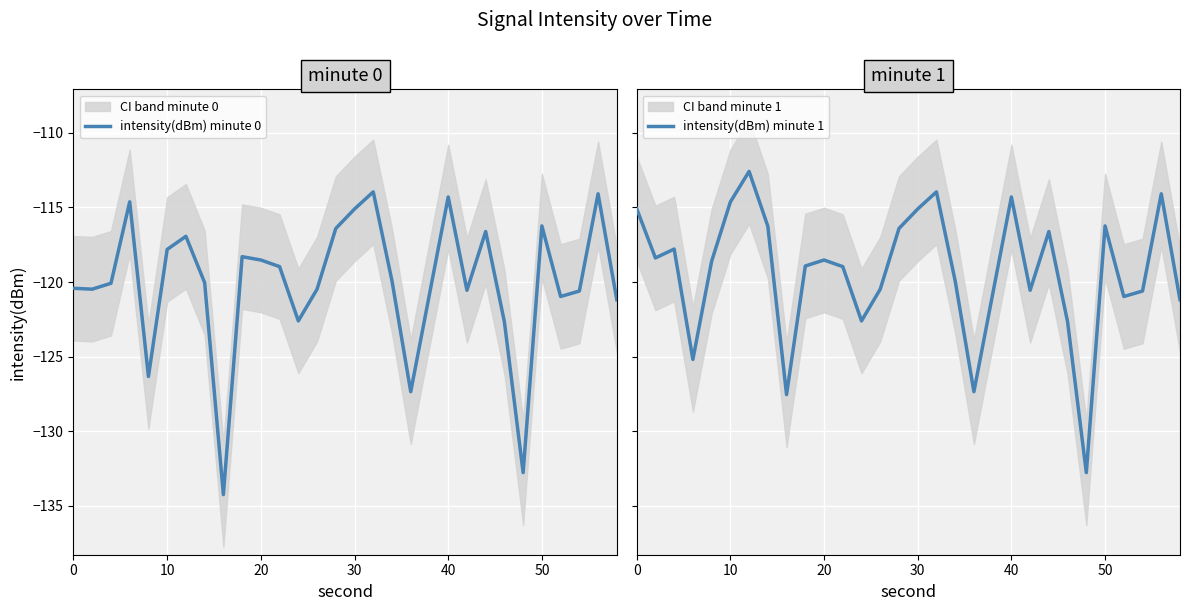

True or false: intensity(dBm) minute 0 has a value of -117.8 at 10.

True